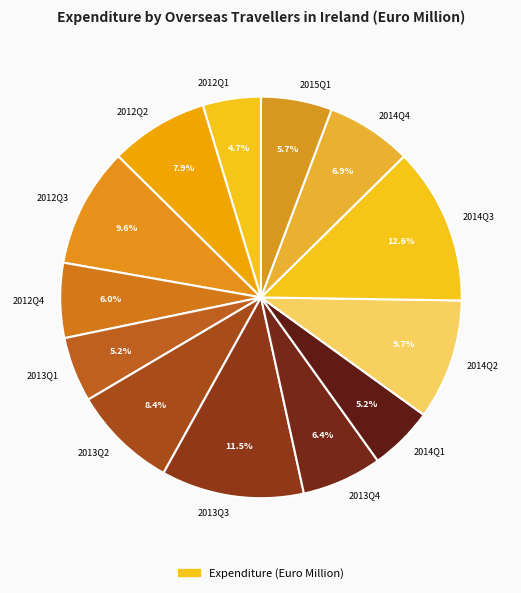

Does 2013Q2 represent more than half of the total?

No